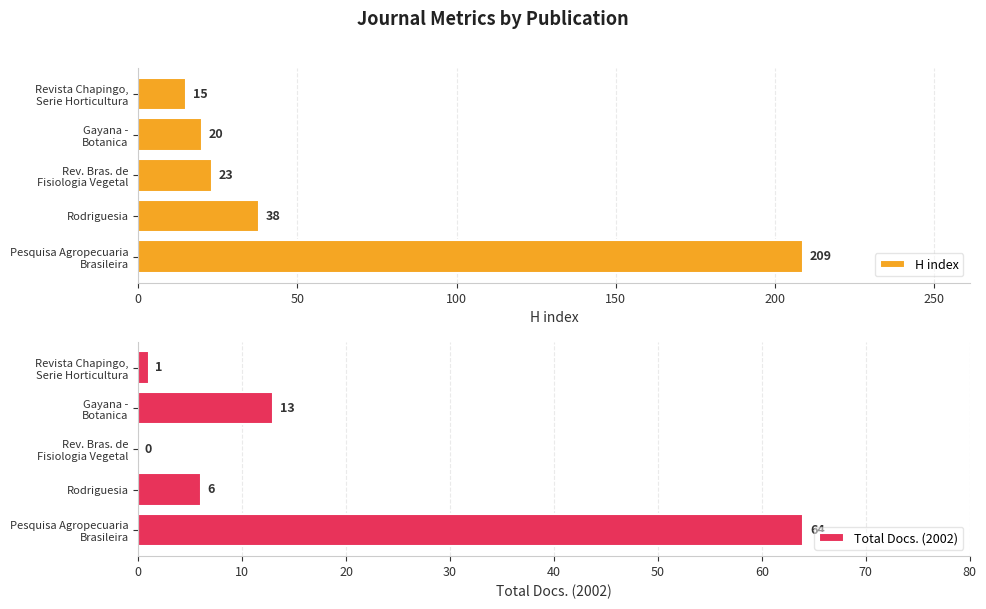

Where is H index nearest to the value 112?

Rodriguesia